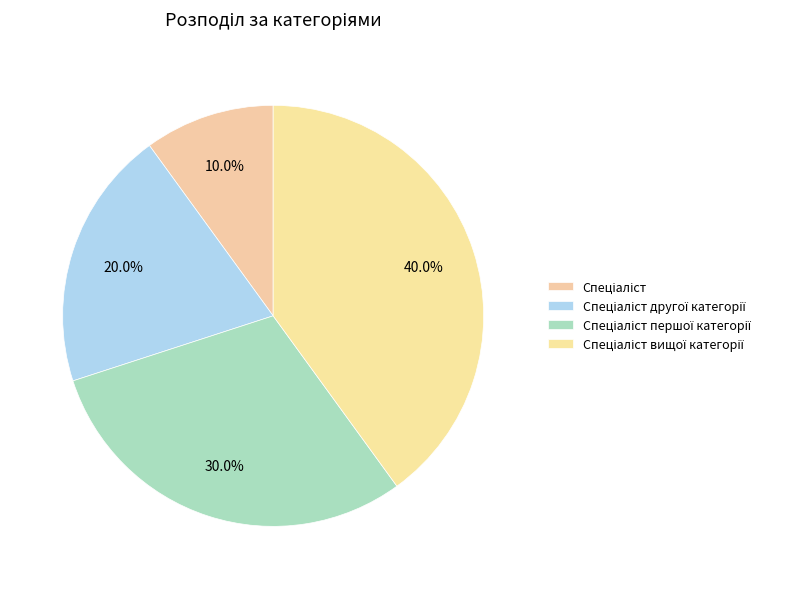

True or false: Спеціаліст другої категорії accounts for 20% of the total.

True